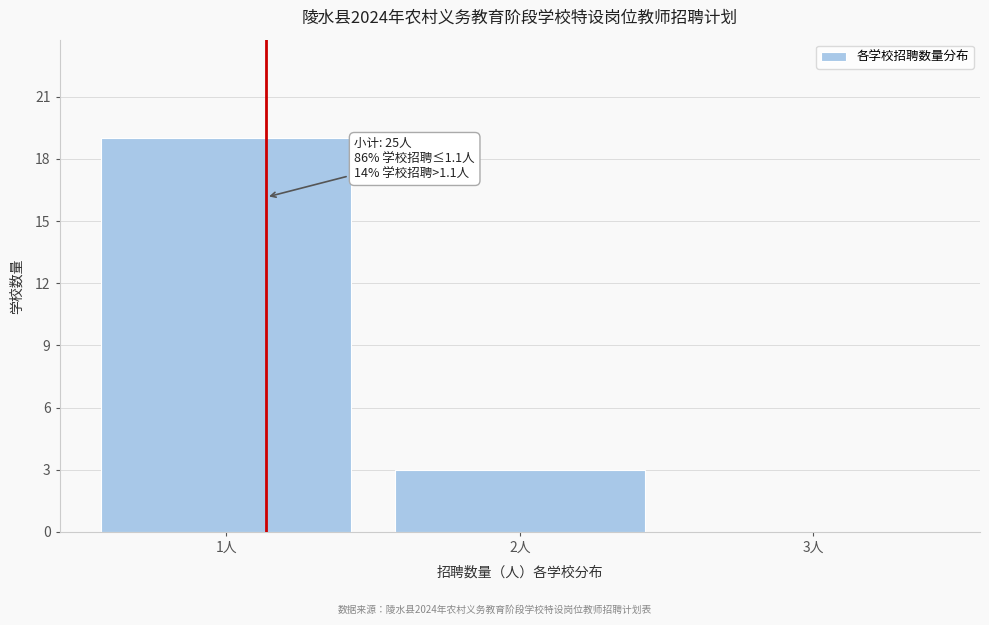

Over which range of the x-axis is the bar tallest?

0.5 to 1.5